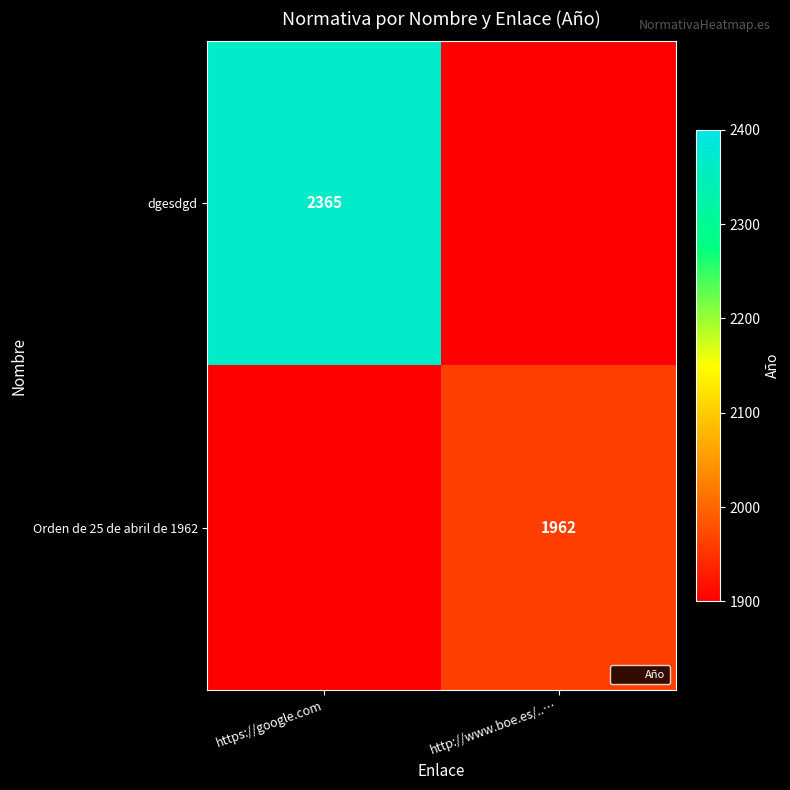

The value of dgesdgd at https://google.com is 561. True or false?

False